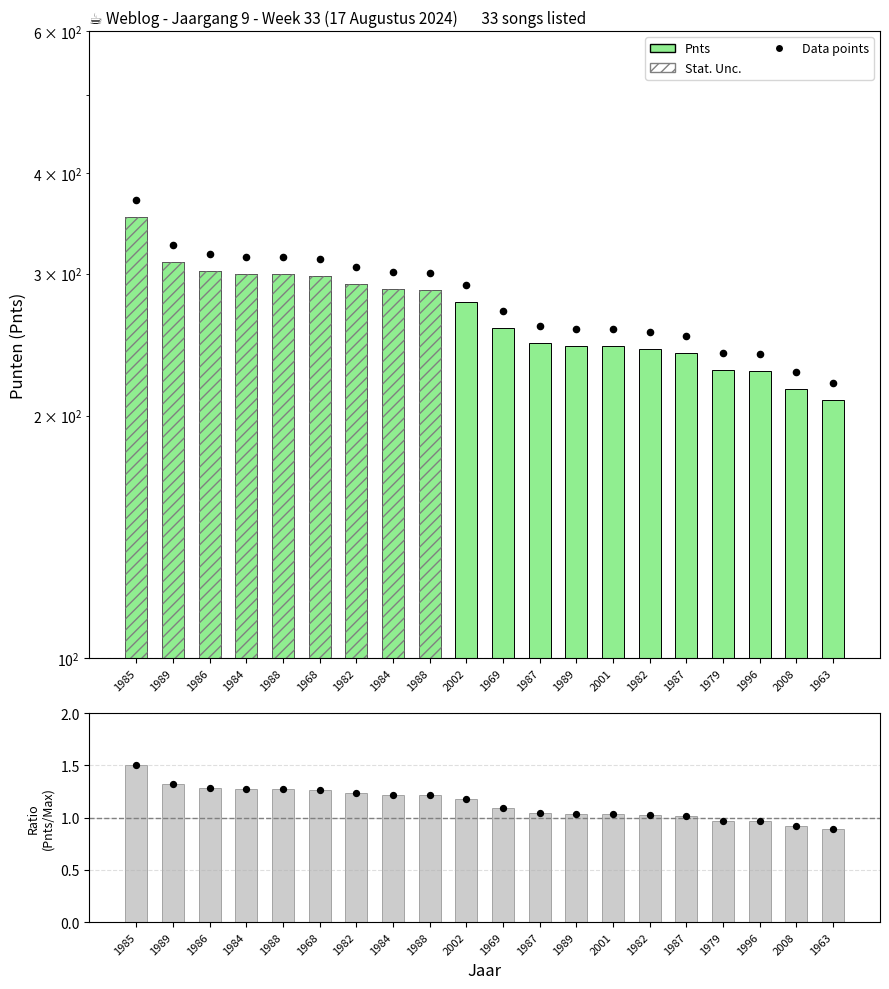

Which series contains the highest Y value?

Data points